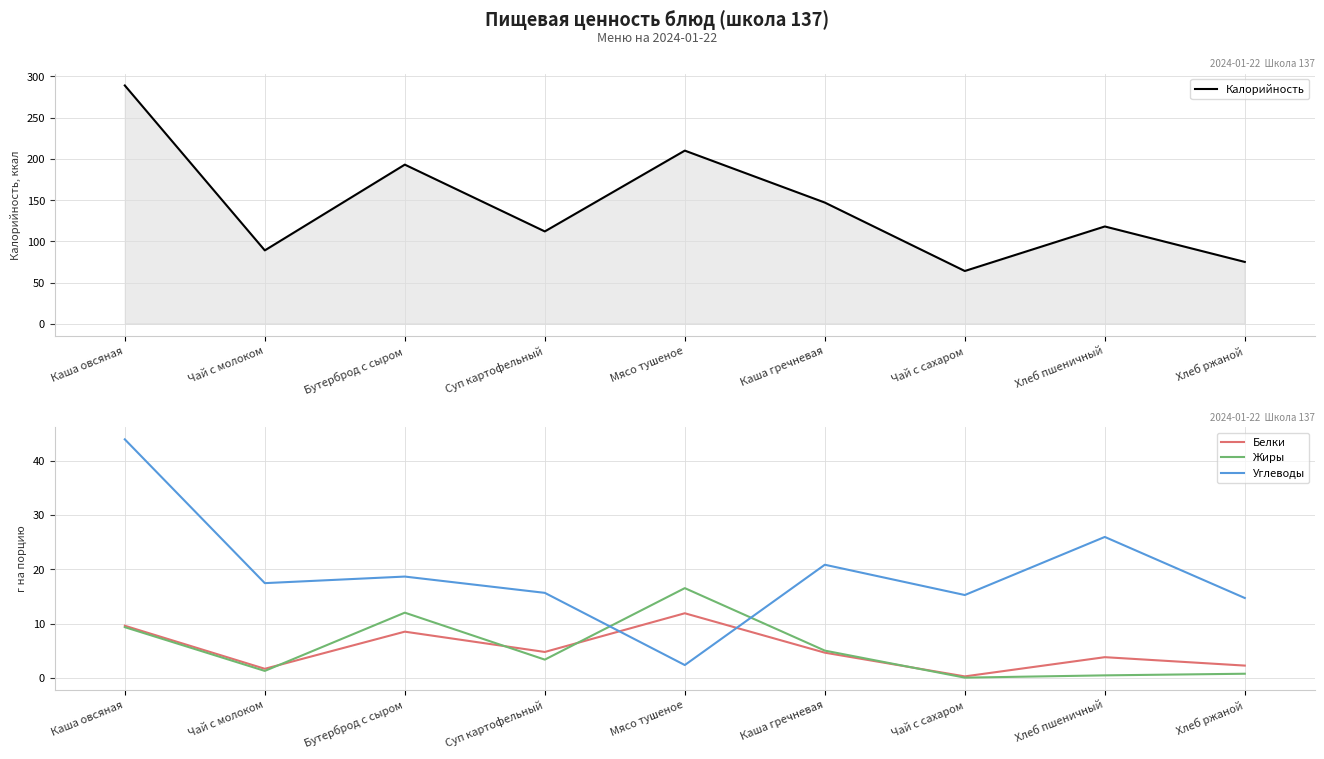

Where does the Калорийность series first go above 118?

Каша овсяная